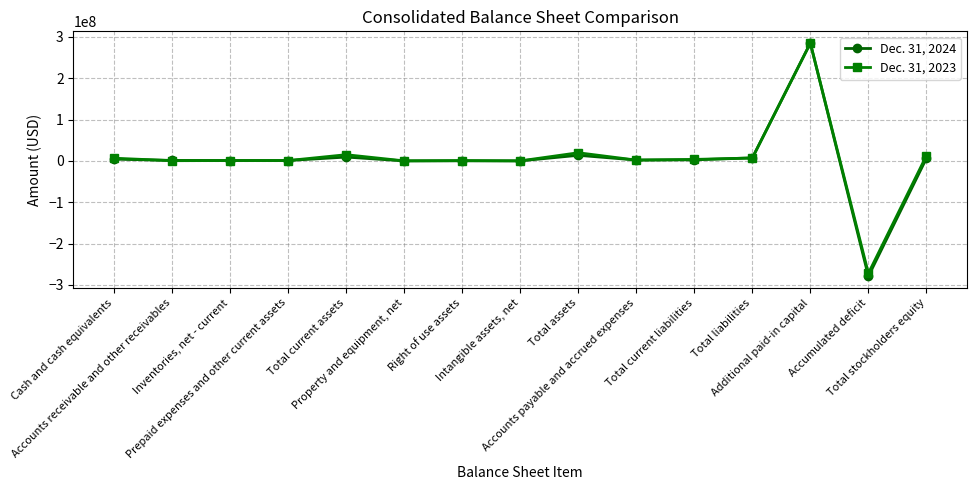

True or false: Dec. 31, 2023 has more than 0 interior local peaks.

True